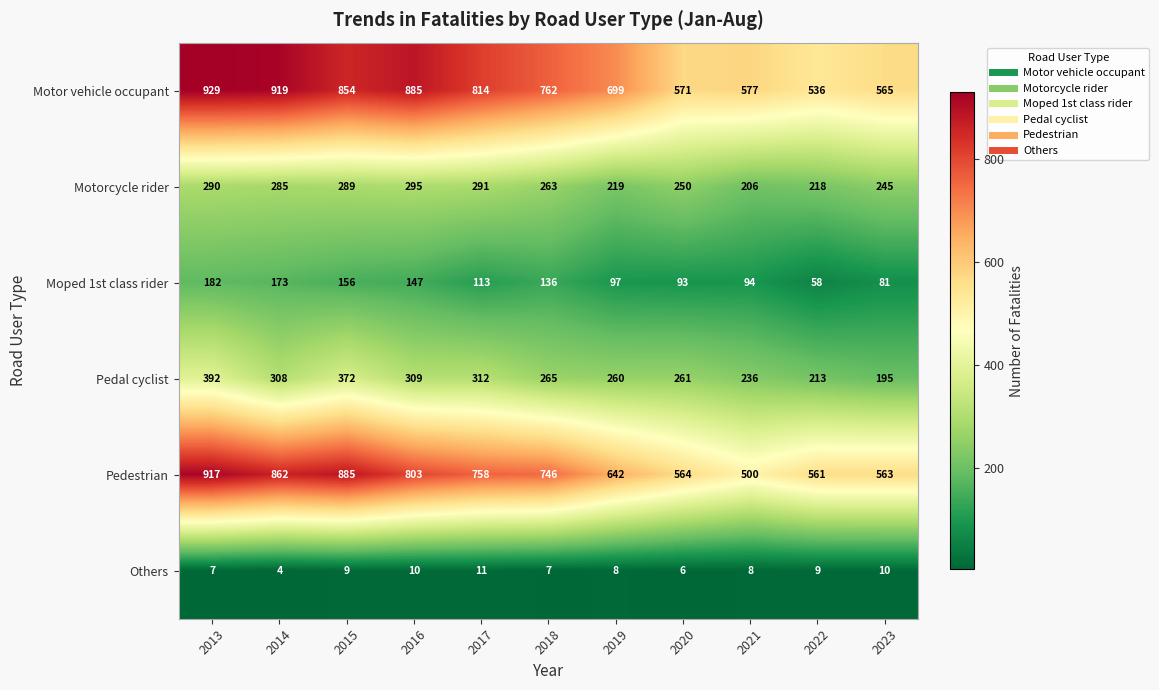

Is it true that Motorcycle rider equals 295 at 2016?

True